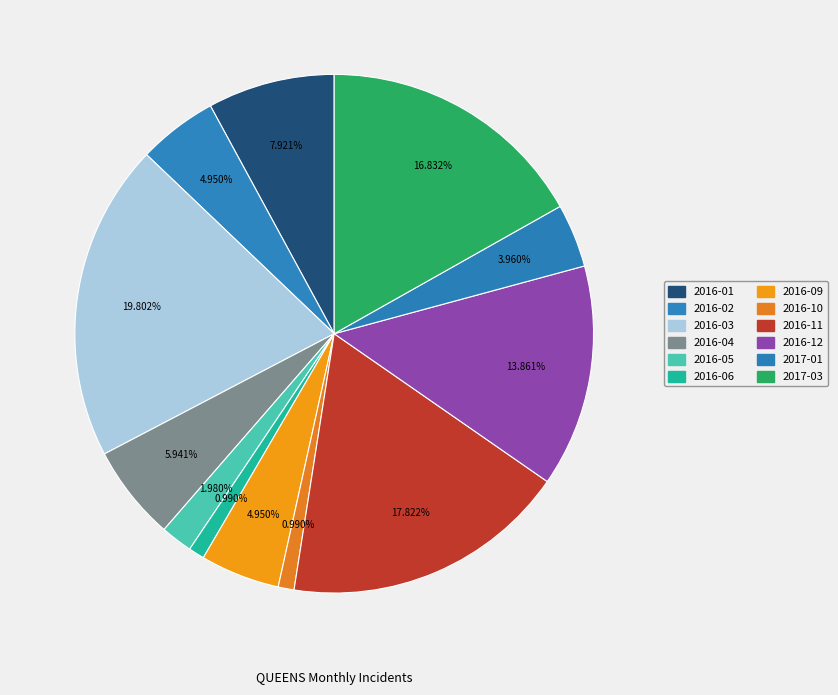

How many slices are in this pie chart?

12